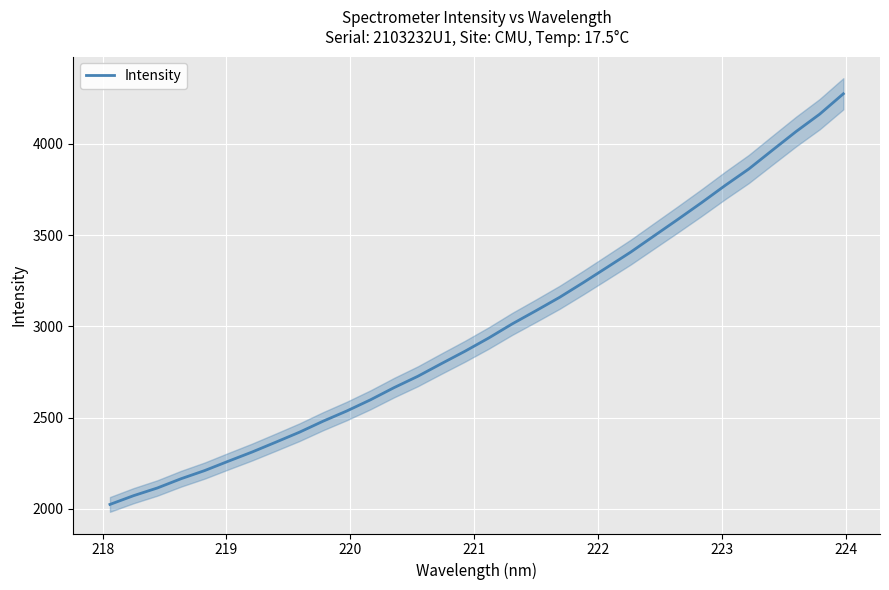

What is the minimum value for Intensity?

2024.5